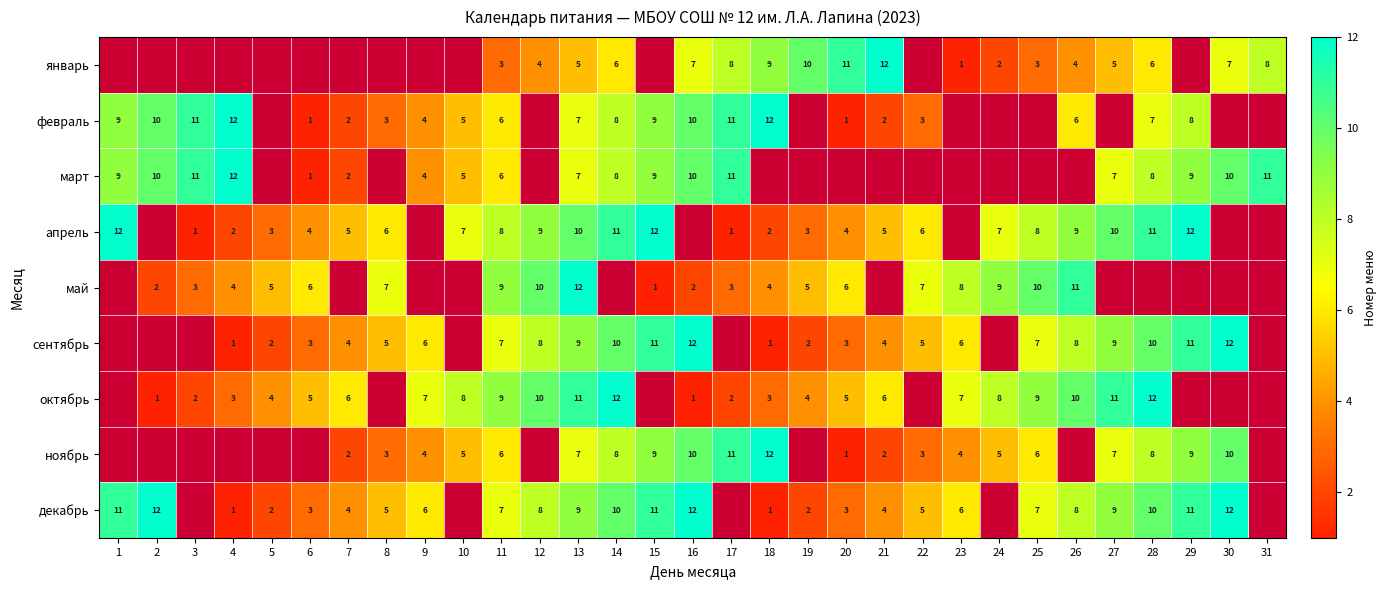

How many categories are shown in the chart?

31